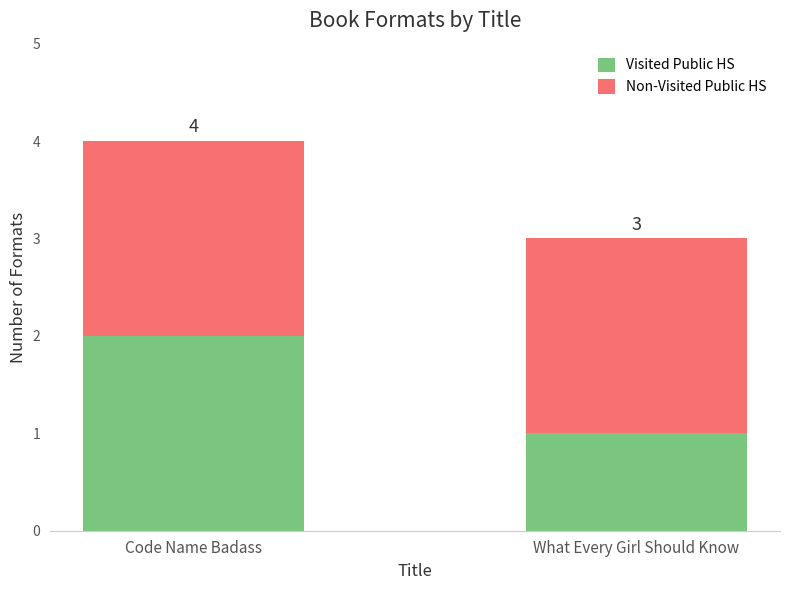

Where is Non-Visited Public HS nearest to the value 2?

Code Name Badass